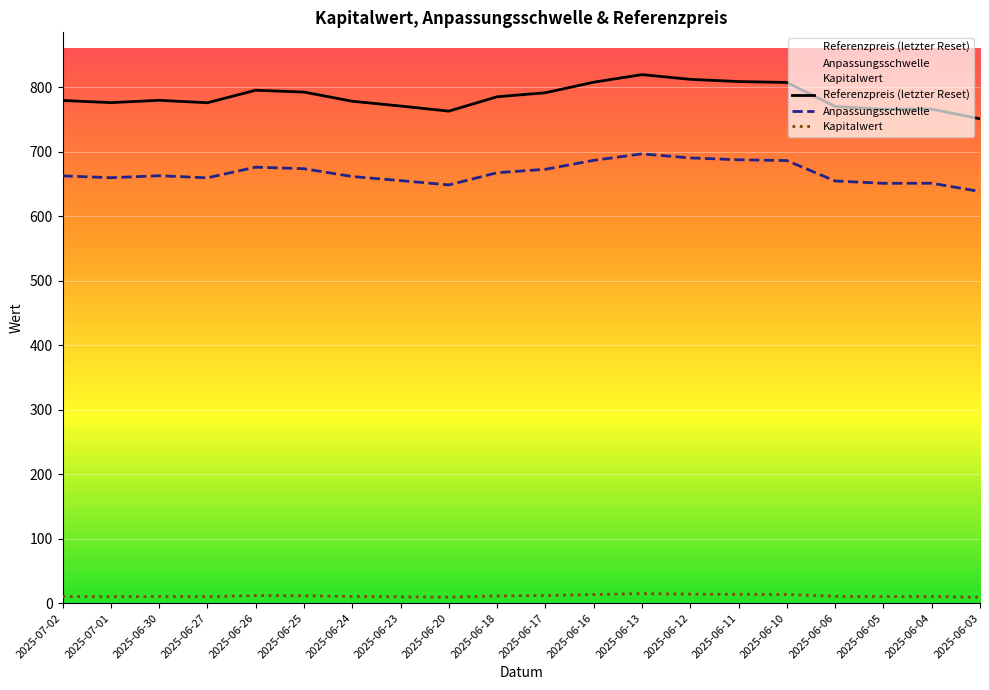

What is the greatest value displayed?

819.4